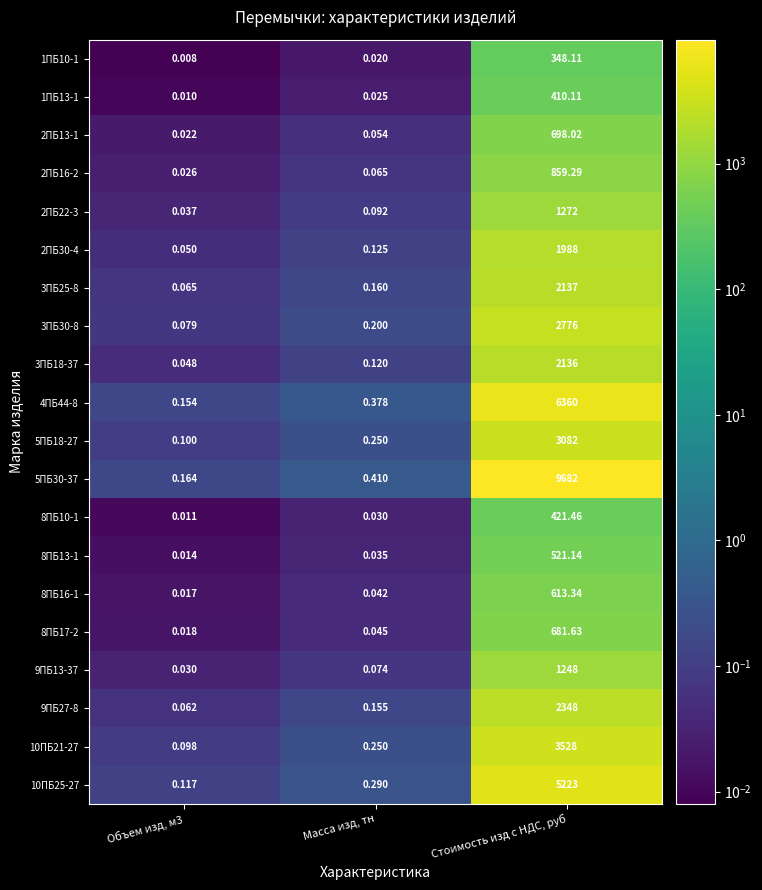

At which category is the sum across all series the highest?

Стоимость изд c НДС, руб